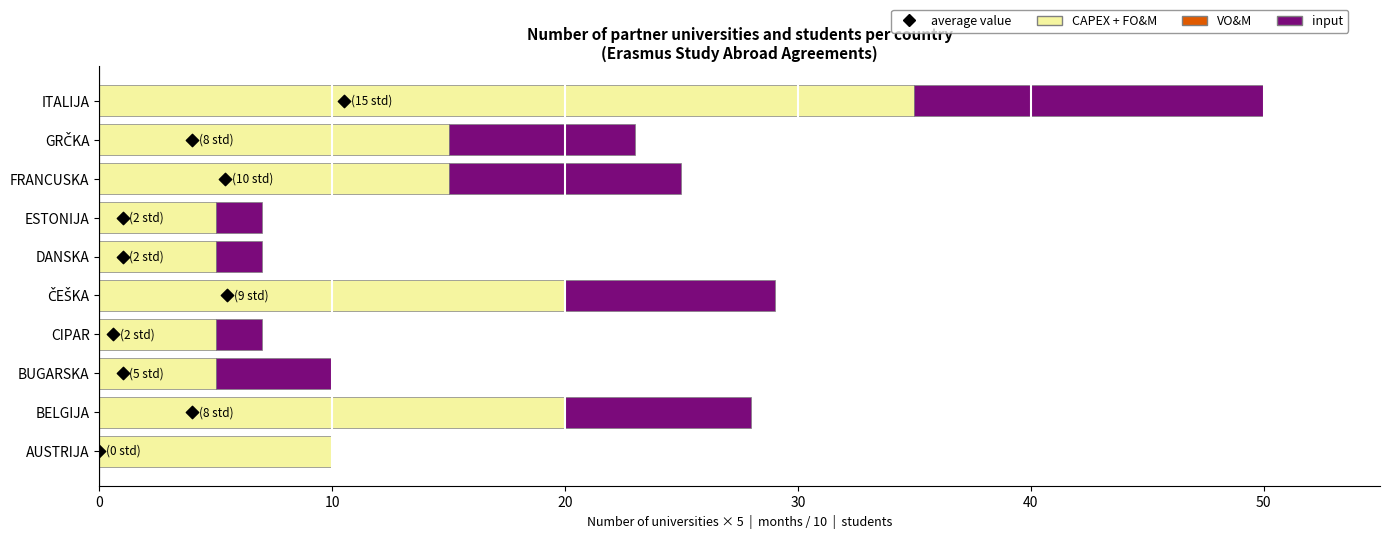

Which series reaches the maximum Y coordinate?

CAPEX + FO&M